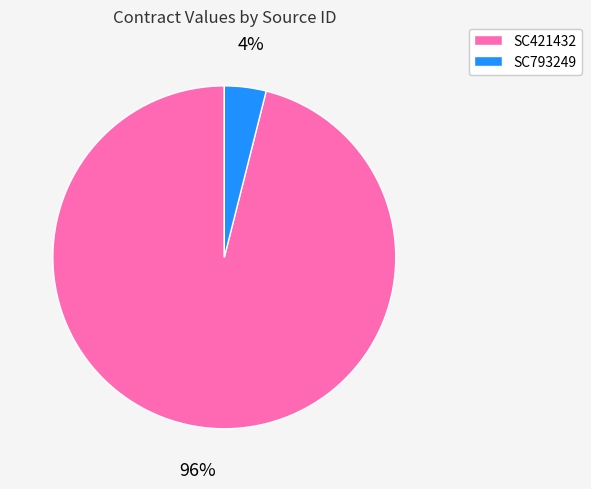

Is there any slice that represents more than half of the pie?

Yes